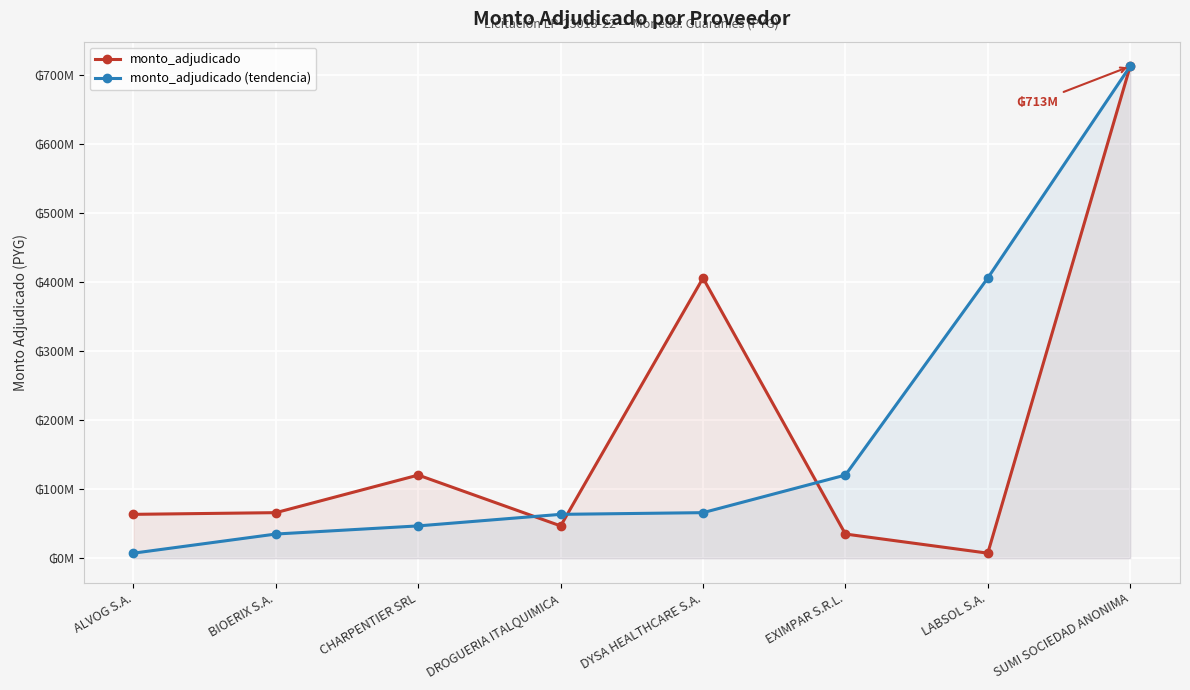

What is the difference between the monto_adjudicado values at DROGUERIA ITALQUIMICA and LABSOL S.A.?

39529000